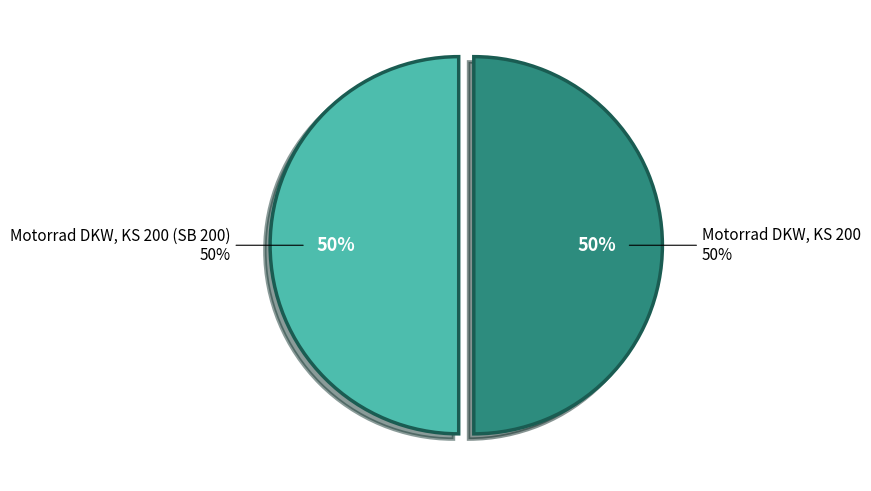

What percentage is NOT represented by Motorrad DKW, KS 200 (SB 200)?

50.0%